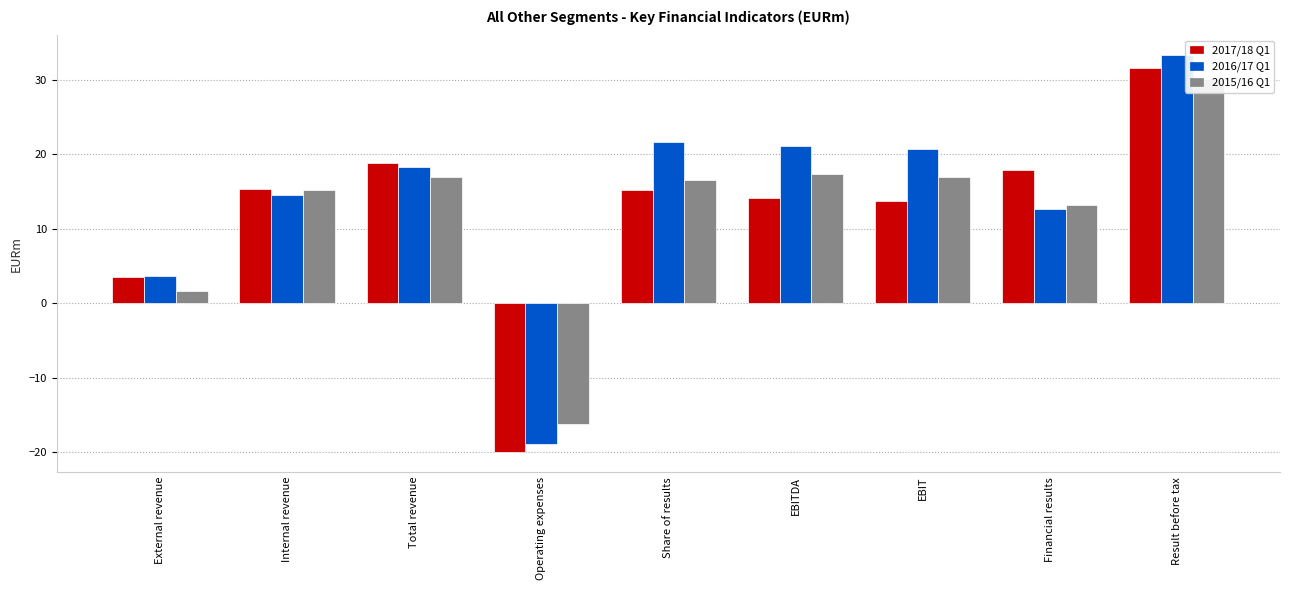

What is the value of the 2015/16 Q1 bar at the 5th from the left?

16.6